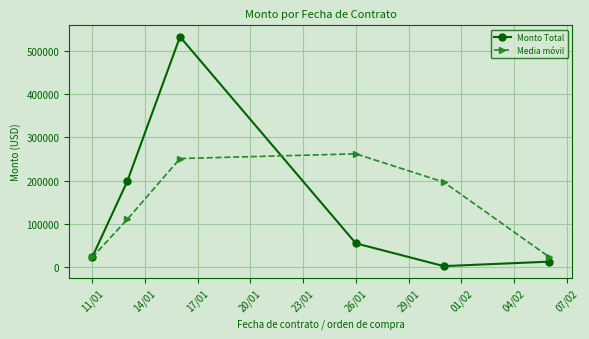

Count the number of categories in the chart.

6